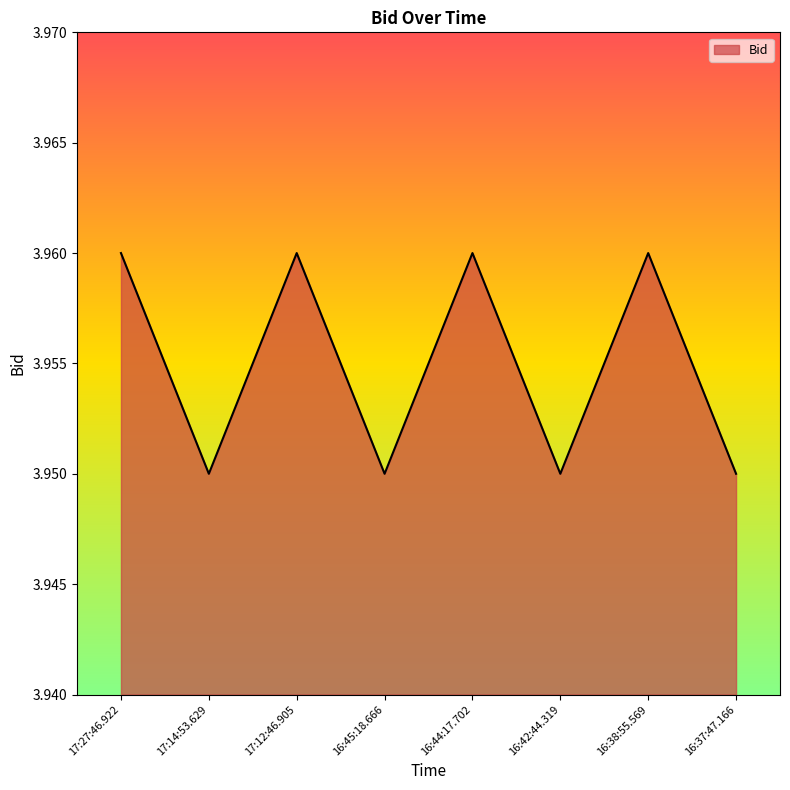

Approximately how many times larger is the value at 17:14:53.629 compared to 17:27:46.922?

1.0